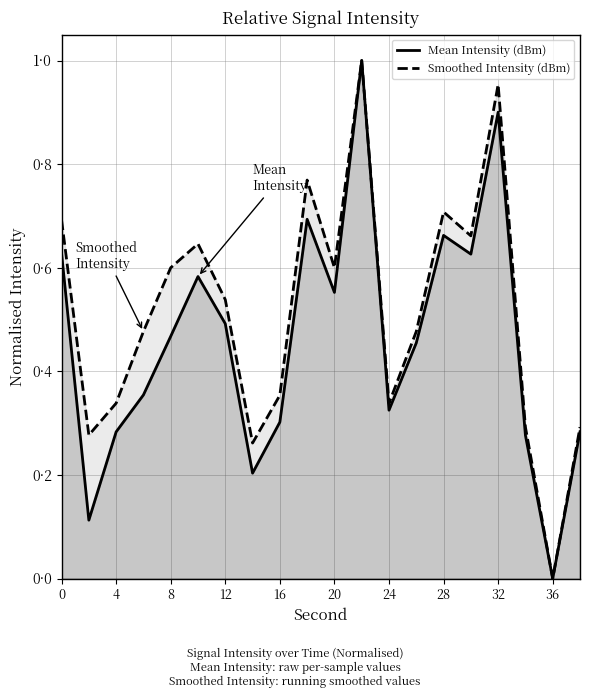

What is the average value of the Mean Intensity (dBm) series?

0.5